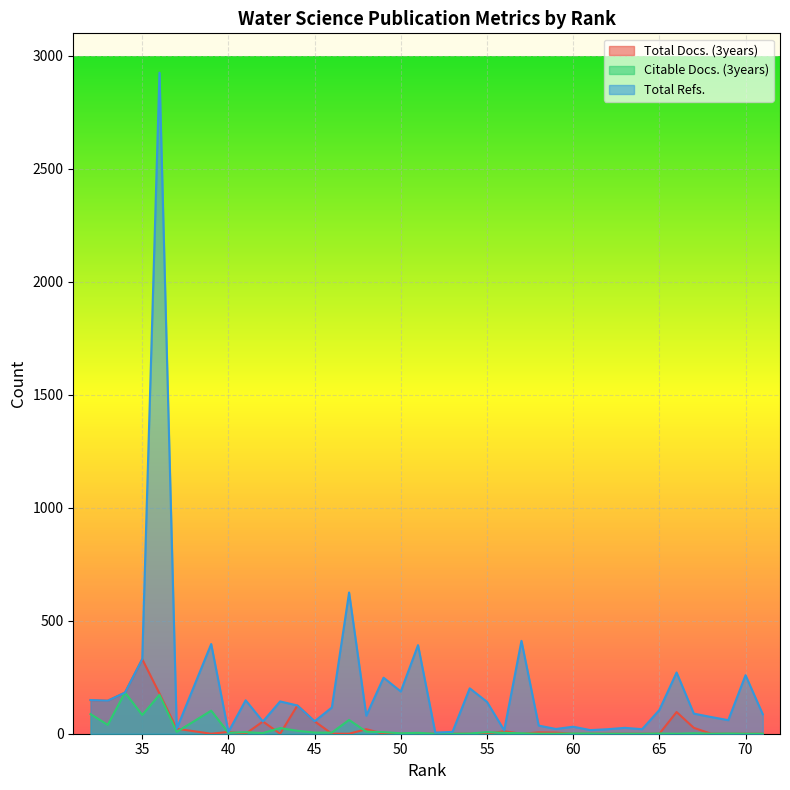

At which category does the chart reach its peak across all series?

36